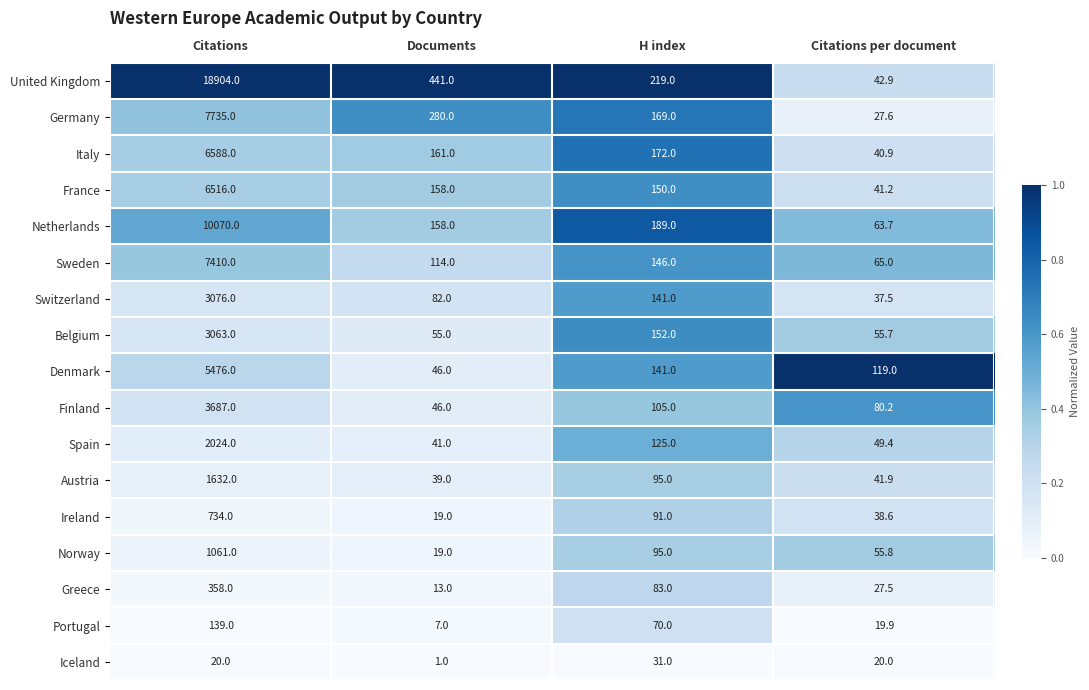

What is the sum of the Italy values at H index and Citations?

6760.0